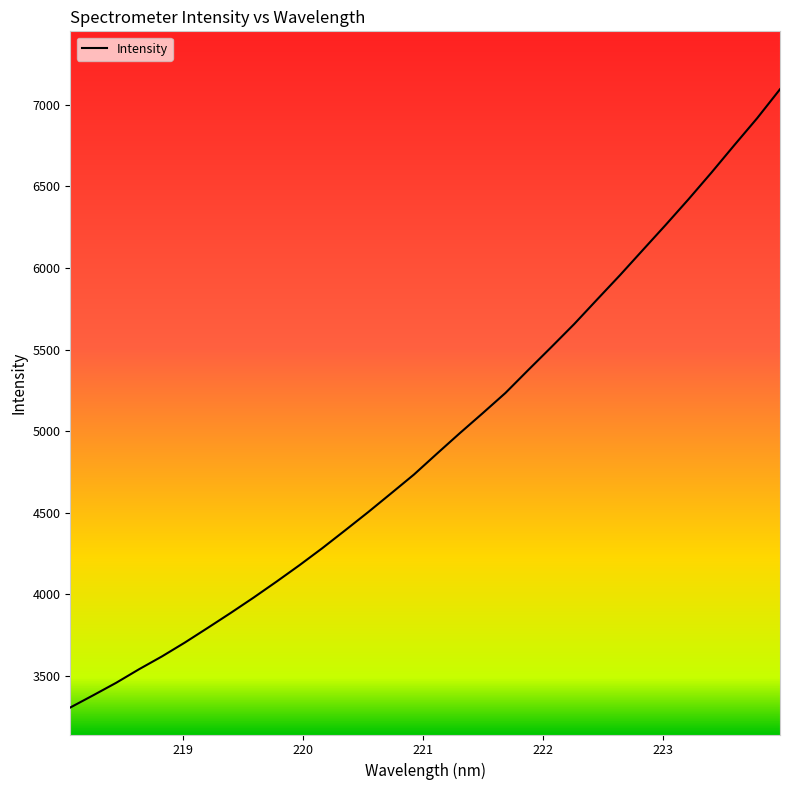

What is the difference between the maximum and minimum values?

3787.0